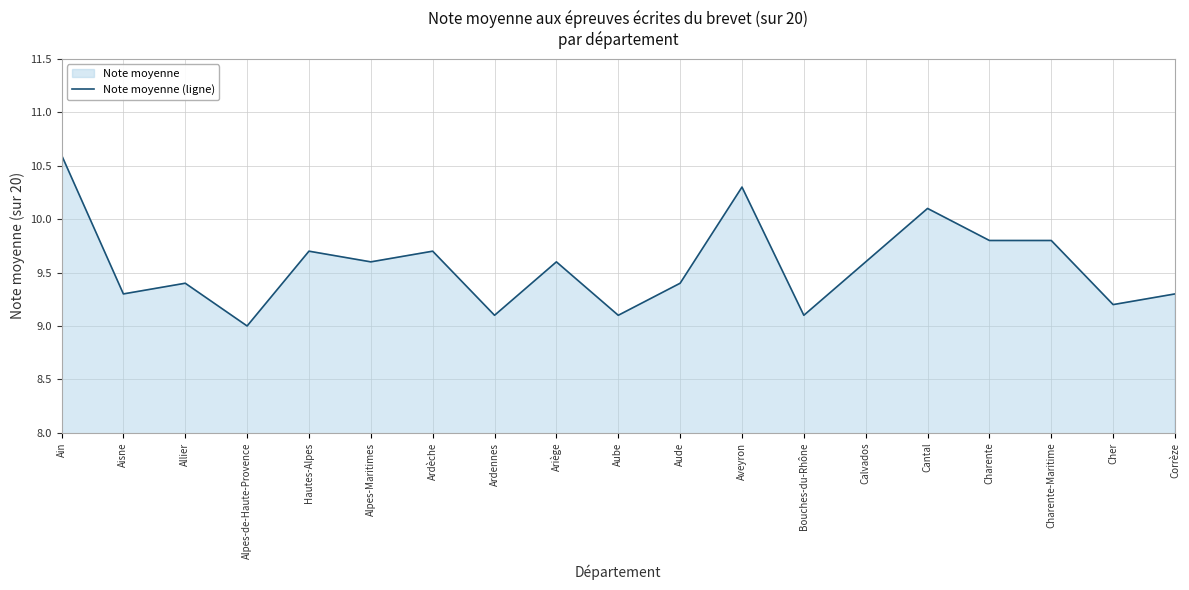

Between Aude and Alpes-de-Haute-Provence, which is larger?

Aude